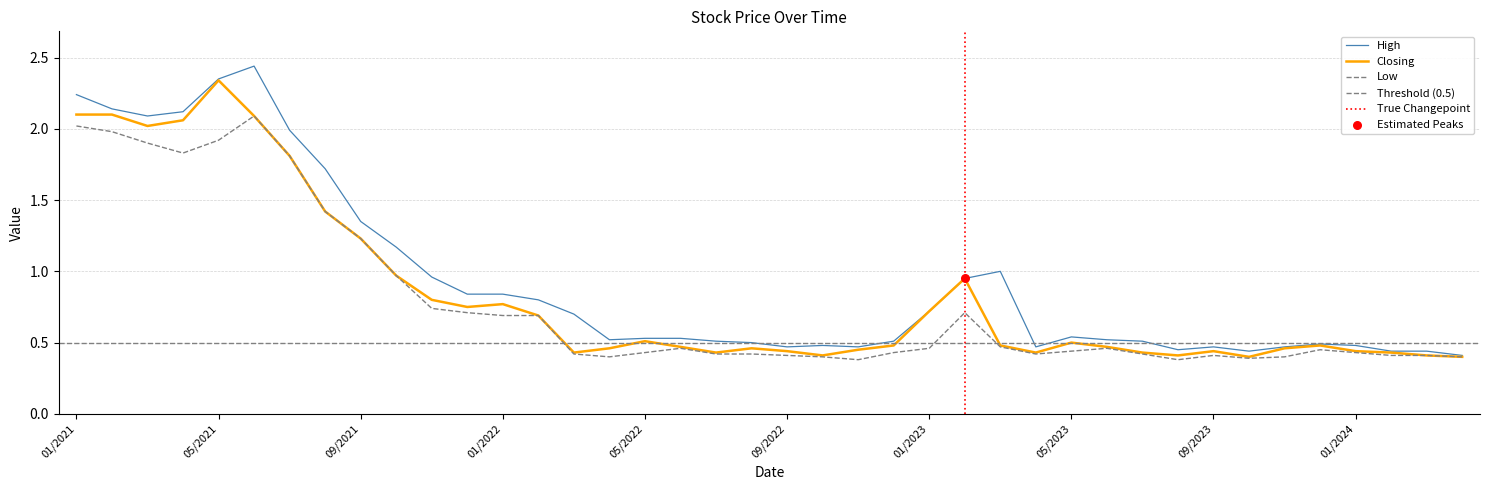

Which series reaches the maximum Y coordinate?

High